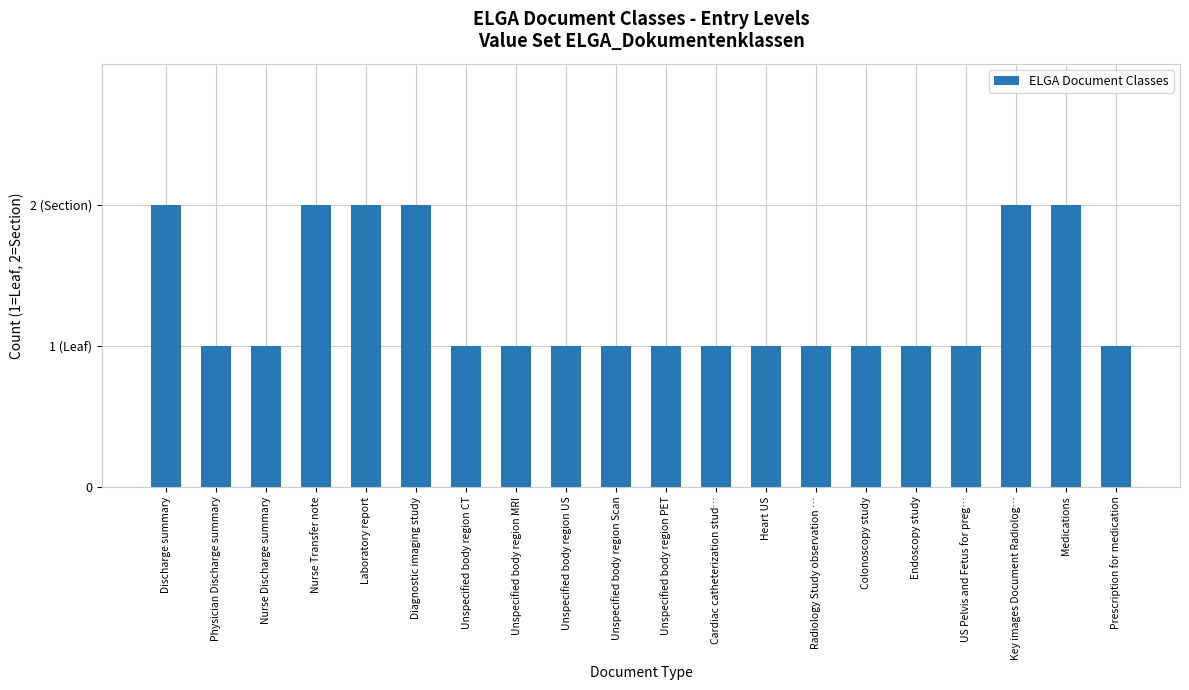

Which category has the highest value across all series?

Discharge summary